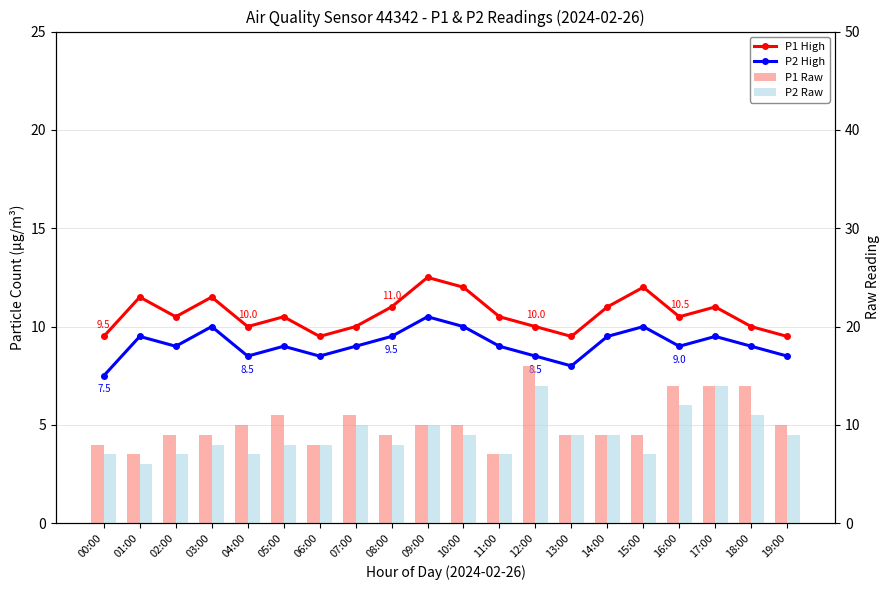

List the labels in order of P1 Raw value, largest first.

12:00, 16:00, 17:00, 18:00, 05:00, 07:00, 04:00, 09:00, 10:00, 19:00, 02:00, 03:00, 08:00, 13:00, 14:00, 15:00, 00:00, 06:00, 01:00, 11:00